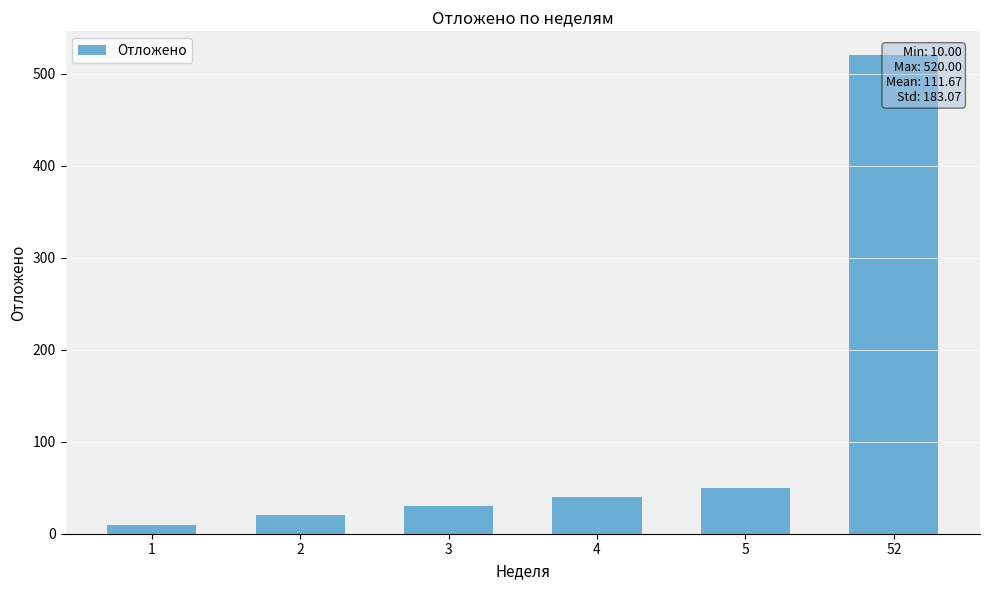

What is the difference between the maximum and minimum values?

510